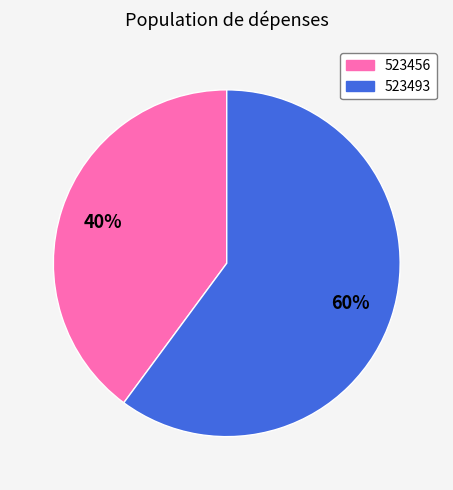

To the nearest percent, what percentage of the pie is 523456?

40%